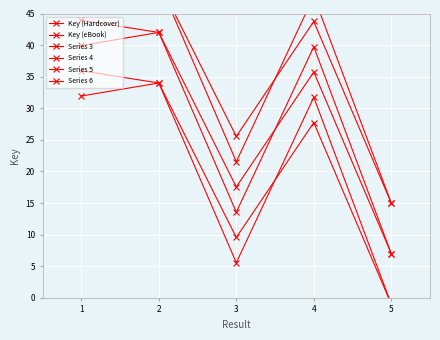

Does the chart display data point markers on the line(s)?

Yes